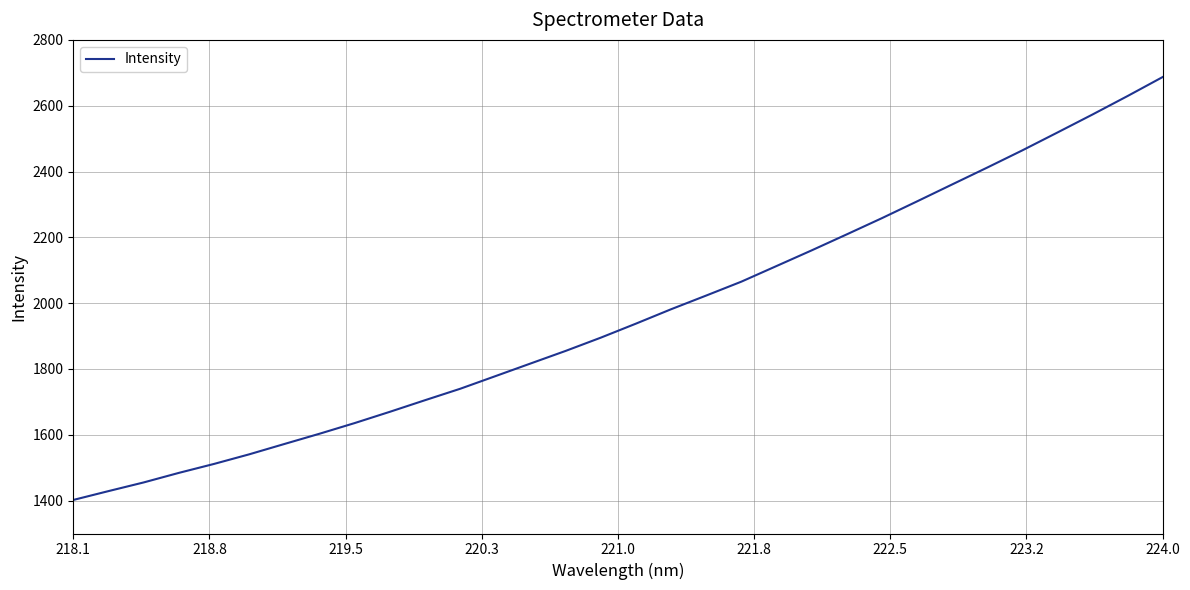

What is the smallest value displayed?

1402.0